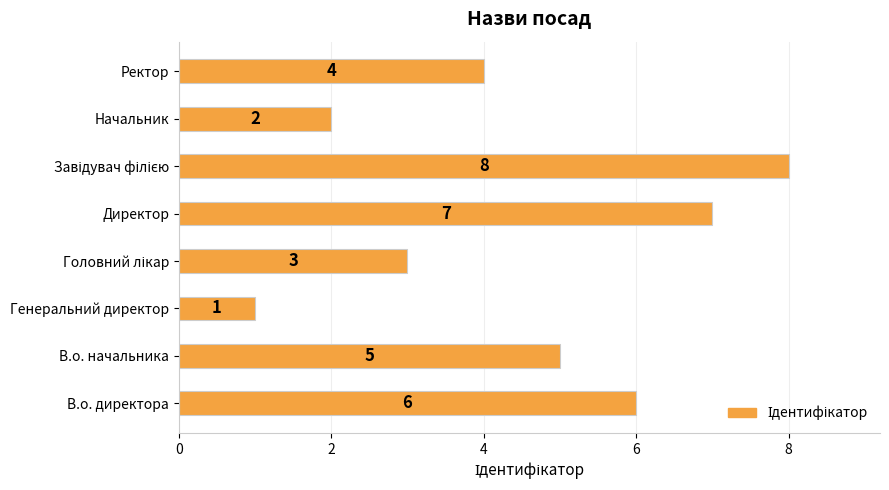

What is the greatest value displayed?

8